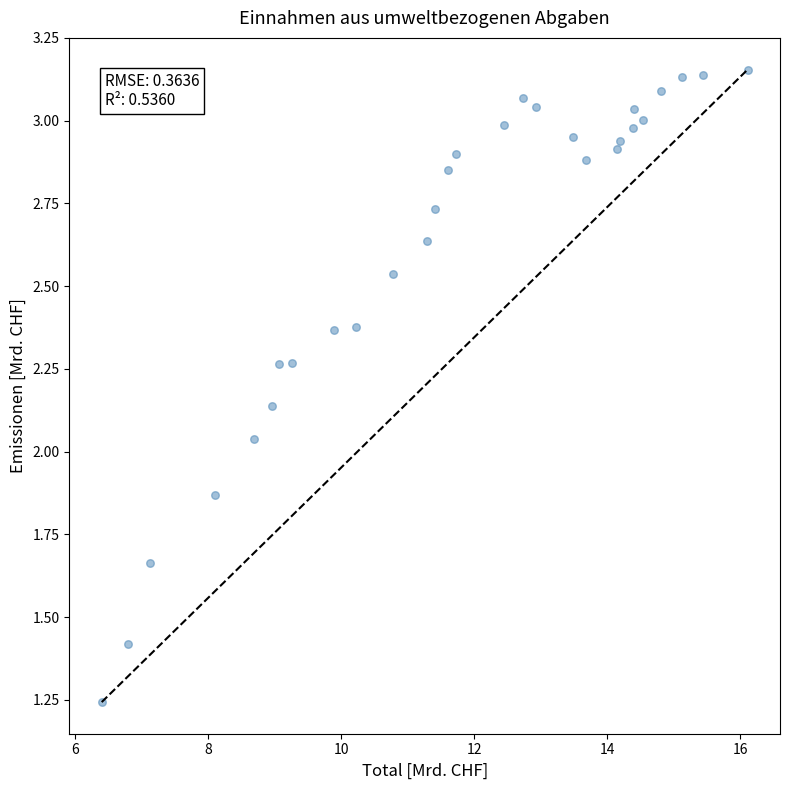

What is the range of X values (max minus min)?

9.7